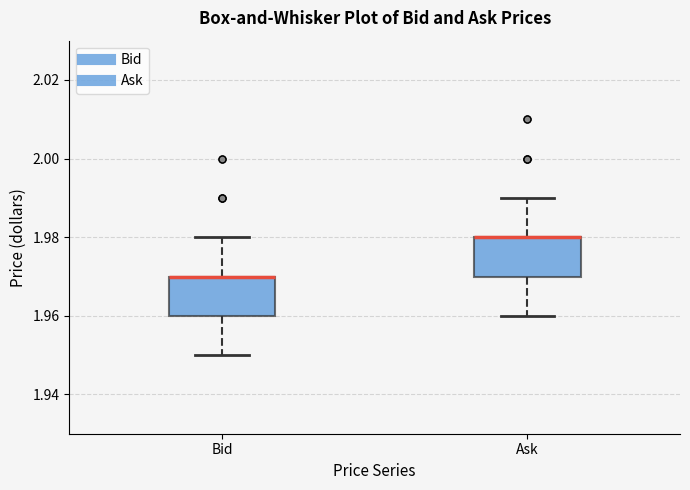

Reading left to right, read every box against the y-axis: the position of its median line, the range the box covers, and the ends of its whiskers. The values are not printed on the chart, so give them approximately, as read against the axis.

Bid: median 1.97 (drawn on the box's upper edge), box 1.96 to 1.97, whiskers 1.95 to 1.98
Ask: median 1.98 (drawn on the box's upper edge), box 1.97 to 1.98, whiskers 1.96 to 1.99